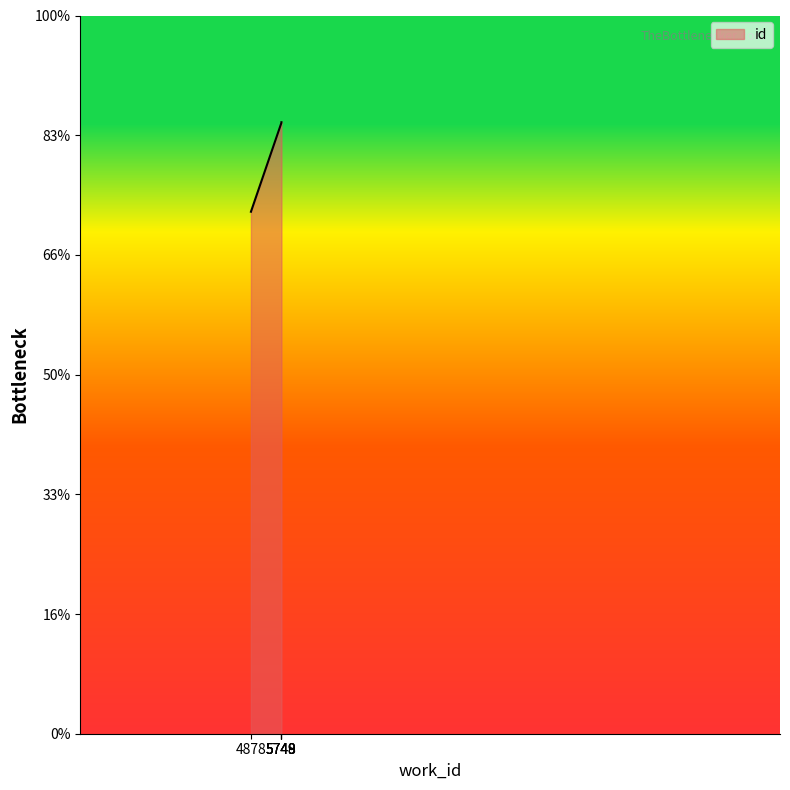

True or false: the data shows 20479 at 5748.

False